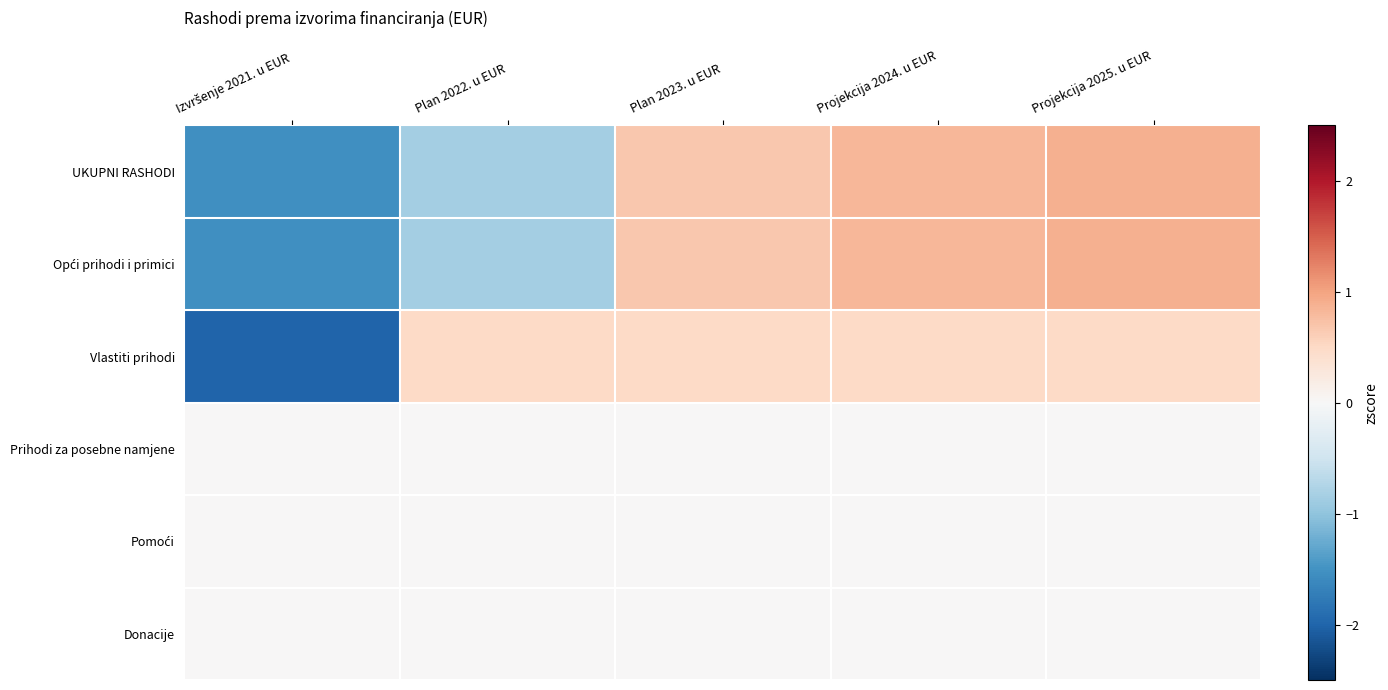

Rank the series by their maximum value, from highest to lowest.

Opći prihodi i primici, UKUPNI RASHODI, Vlastiti prihodi, Prihodi za posebne namjene, Pomoći, Donacije